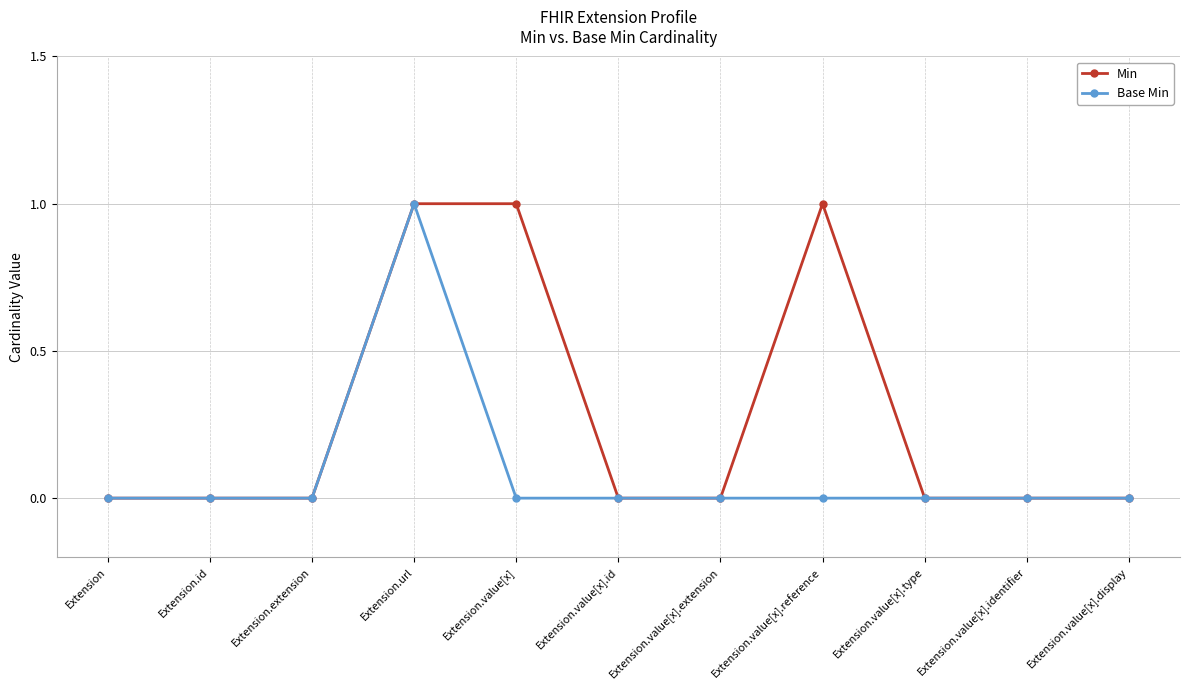

True or false: Min has more than 0 points higher than both neighbors.

True